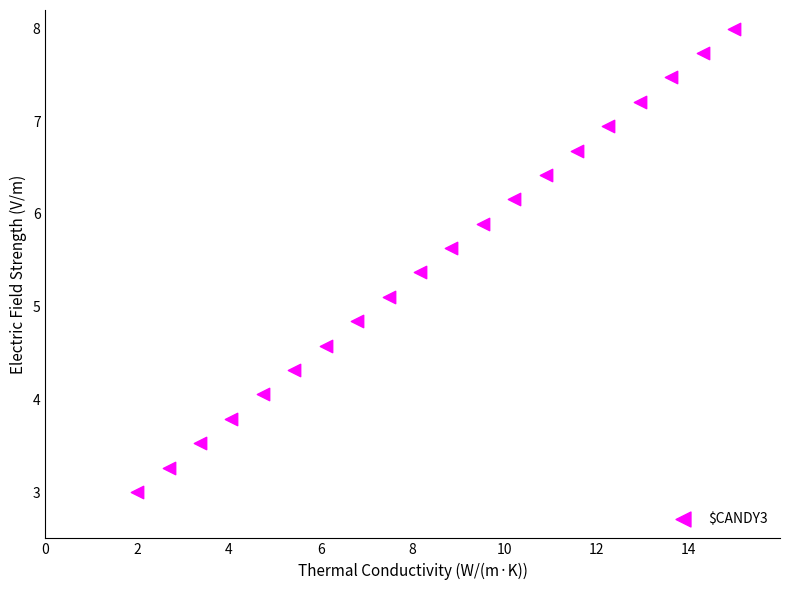

What is the range of X values (max minus min)?

13.0